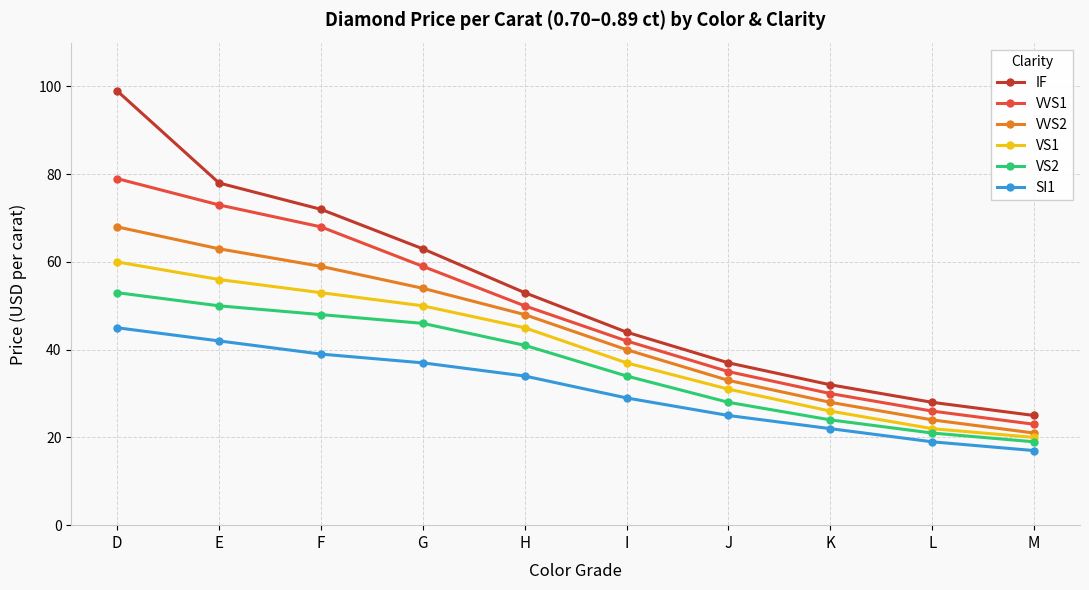

What is the sum of the VVS2 values at G and F?

113